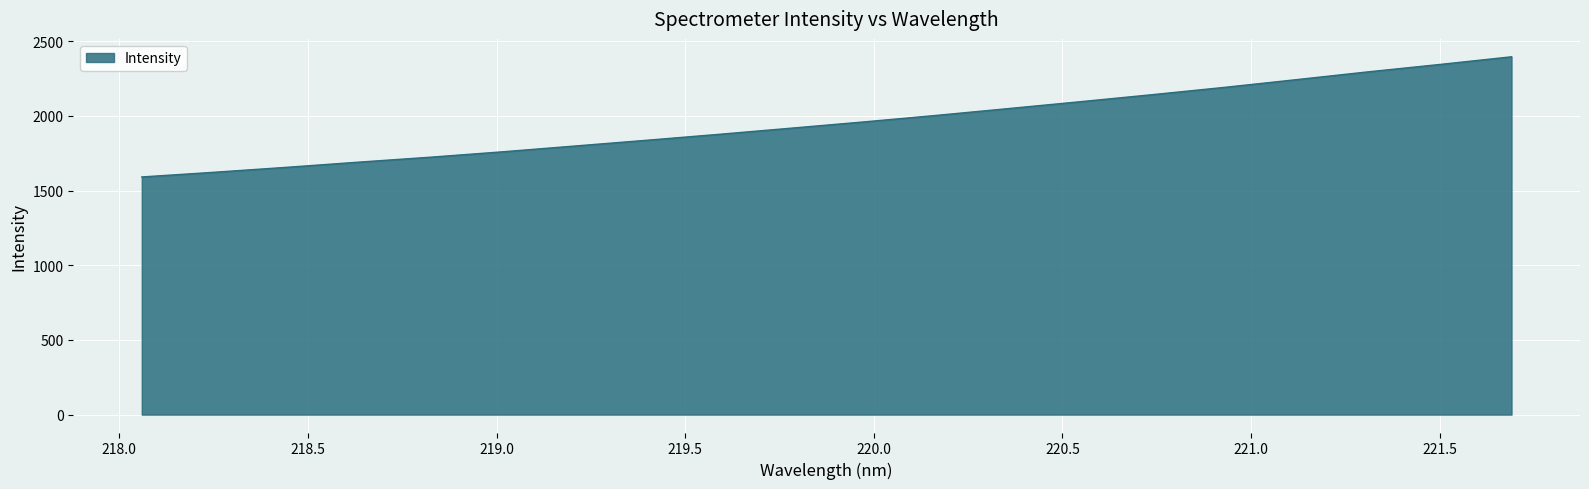

Reading right to left, list all the values displayed in this chart.

2395.7	2344.1	2294.4	2241.9	2190.2	2141.4	2094.3	2048.2	2002.5	1959.2	1917.6	1876.5	1836.9	1798.1	1759.5	1723.4	1690.1	1655.4	1622.5	1591.2